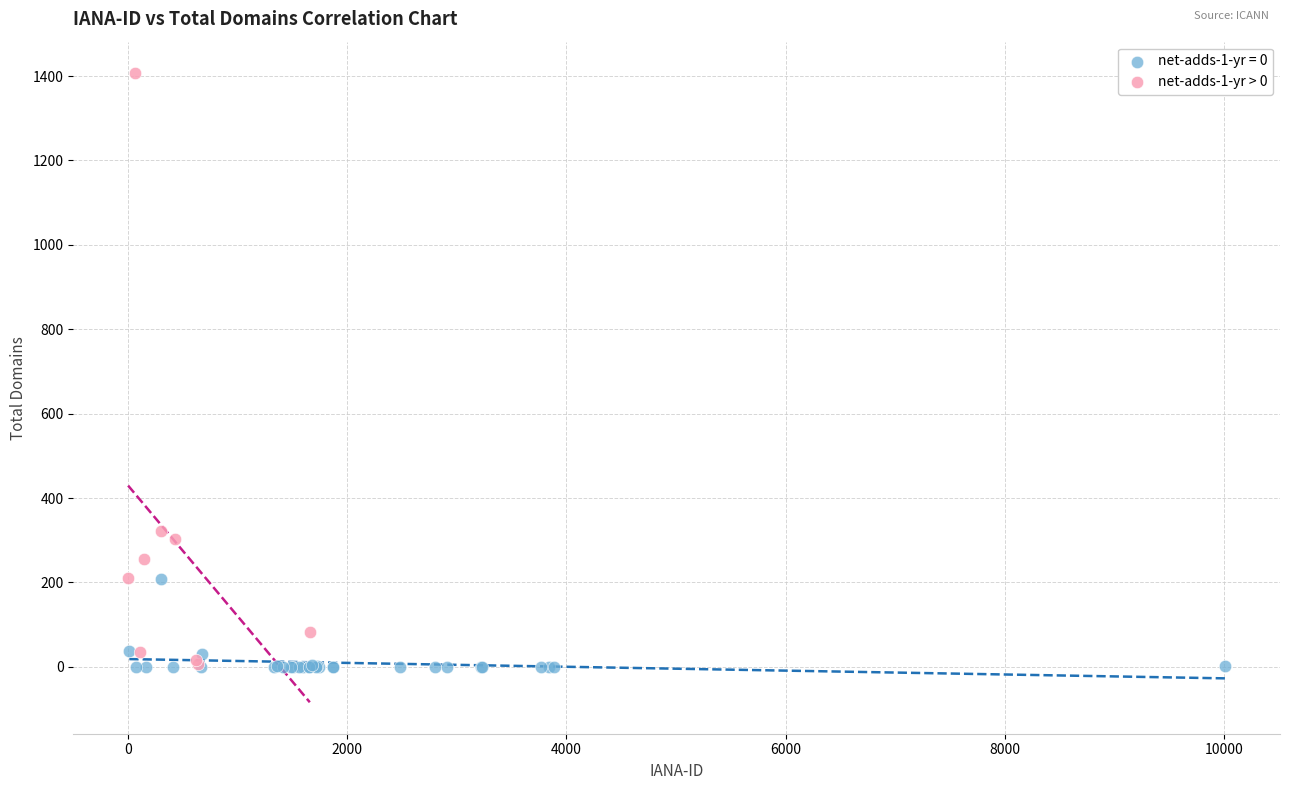

Which series reaches the maximum Y coordinate?

net-adds-1-yr > 0